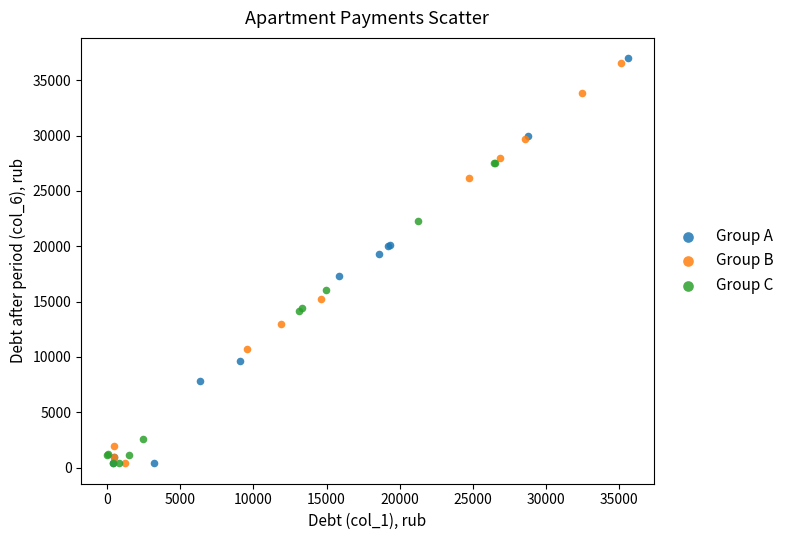

What are all the series names shown in the legend?

Group A, Group B, Group C